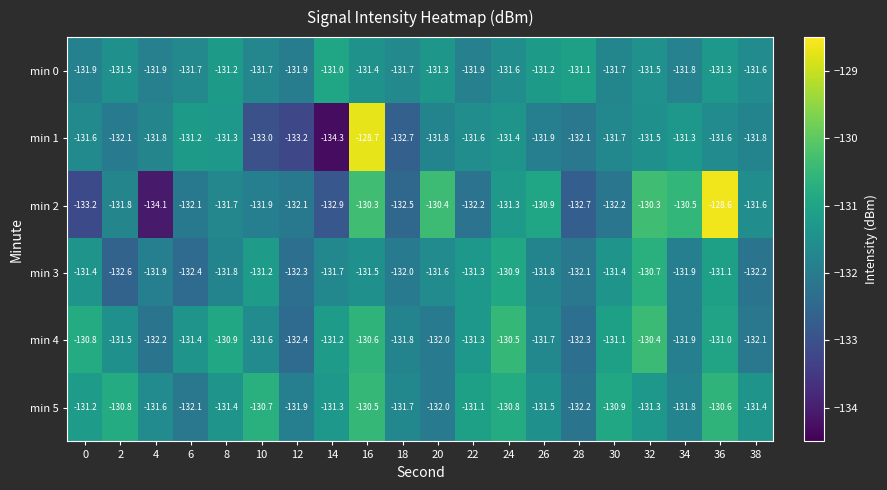

What is the difference between the highest and lowest values at 8?

0.9